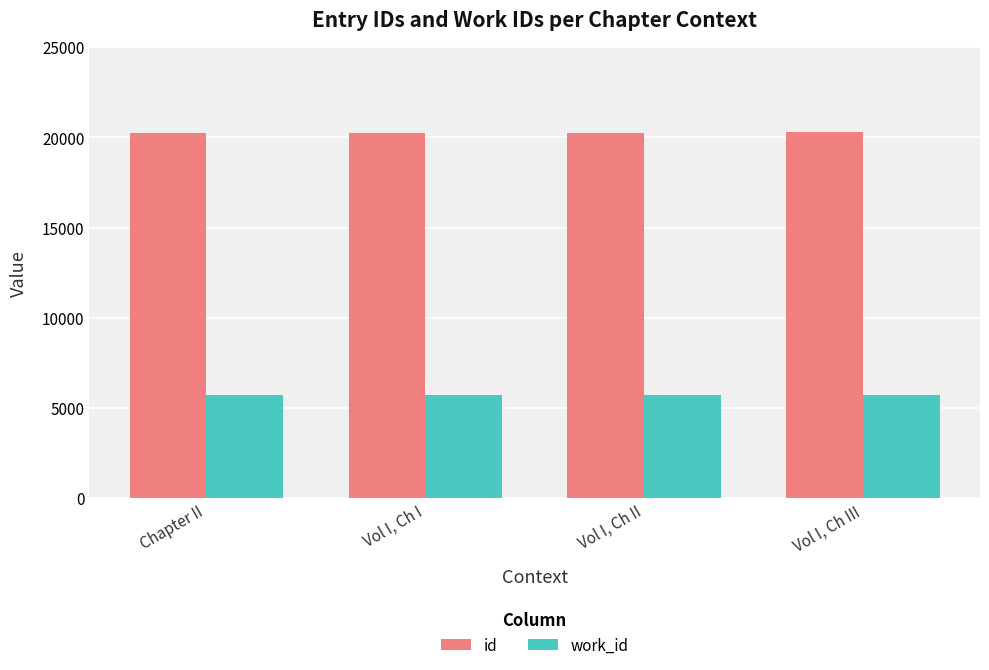

The value of work_id at Vol I, Ch I is 2735.8. True or false?

False